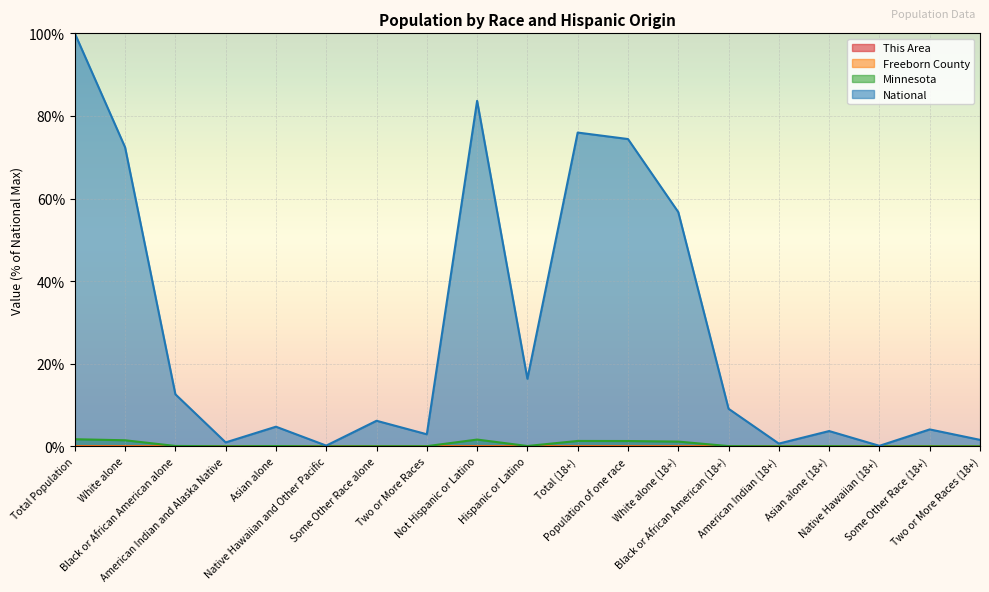

Where is Minnesota nearest to the value 0?

Native Hawaiian (18+)